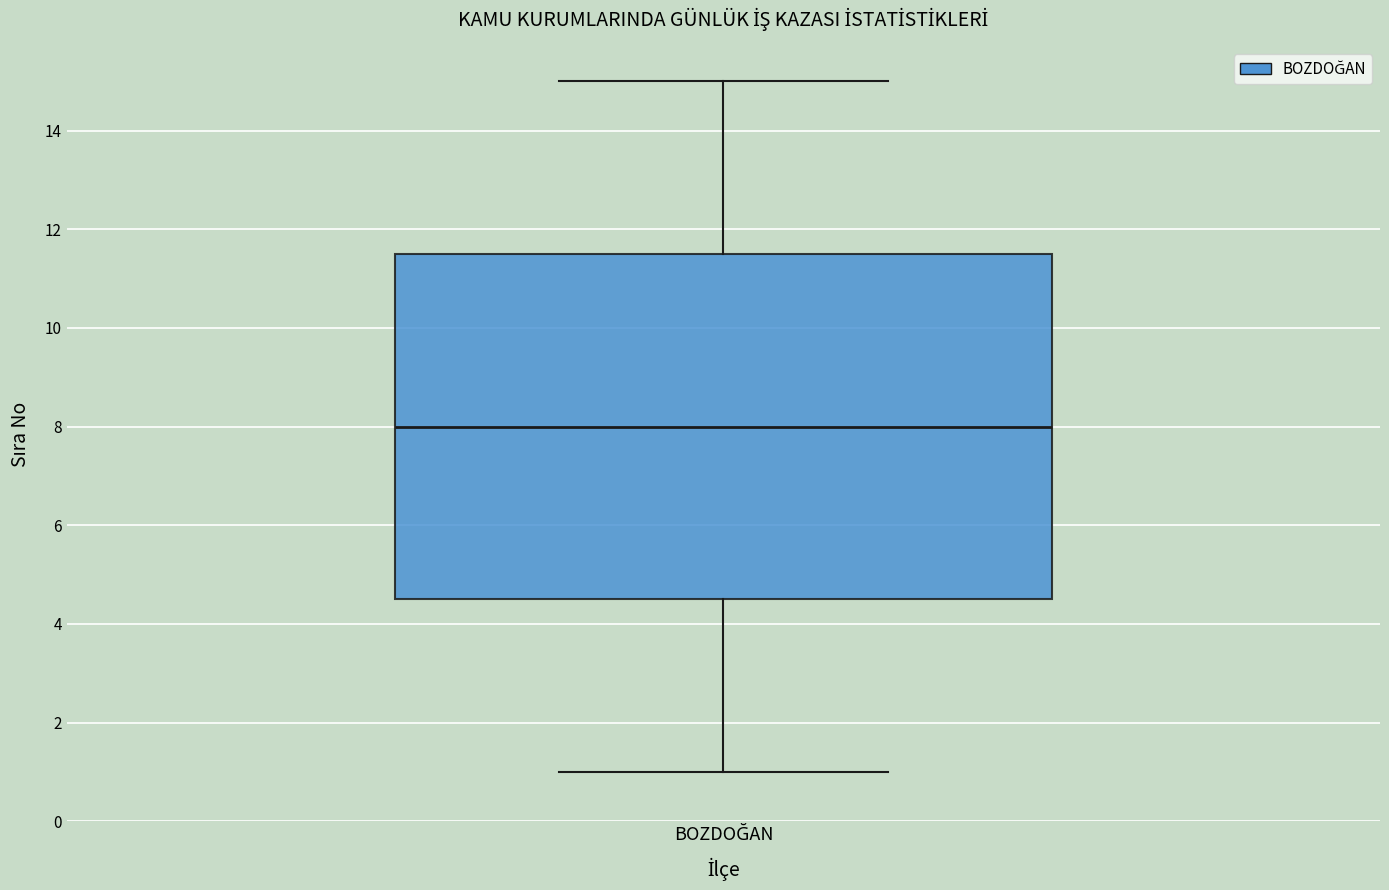

Transcribe this box plot: give where the median line is, the range the box spans, and where the two whiskers end, as read against the y-axis. The values are not printed on the chart, so give them approximately, as read against the axis.

median 8.0, box 4.6 to 11.6, whiskers 1.0 to 15.0